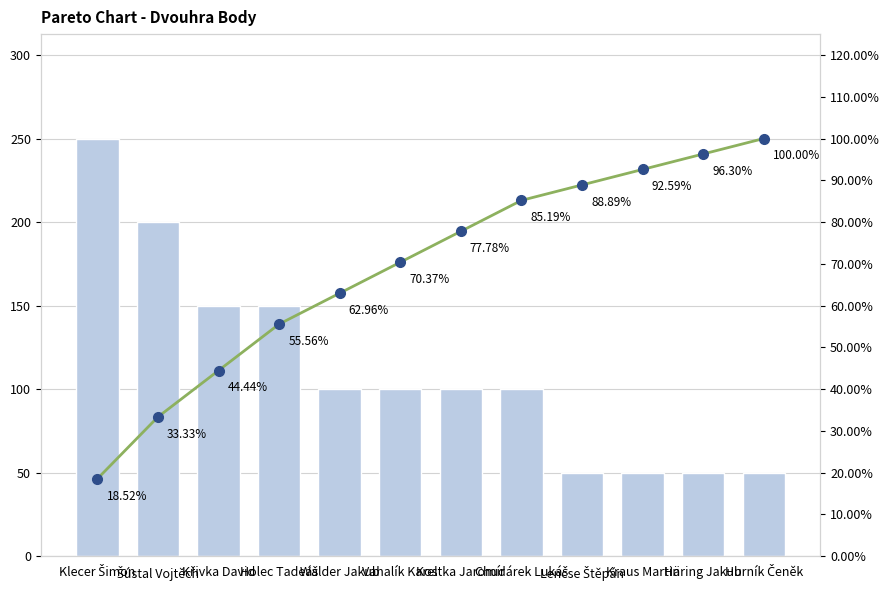

Which series has the widest spread of values?

Dvouhra Body